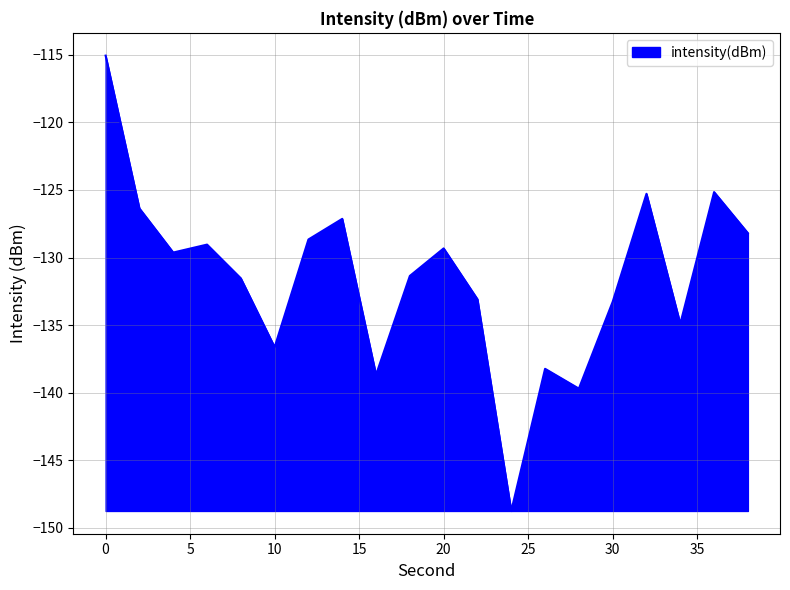

What is the minimum value shown in the chart?

-148.7